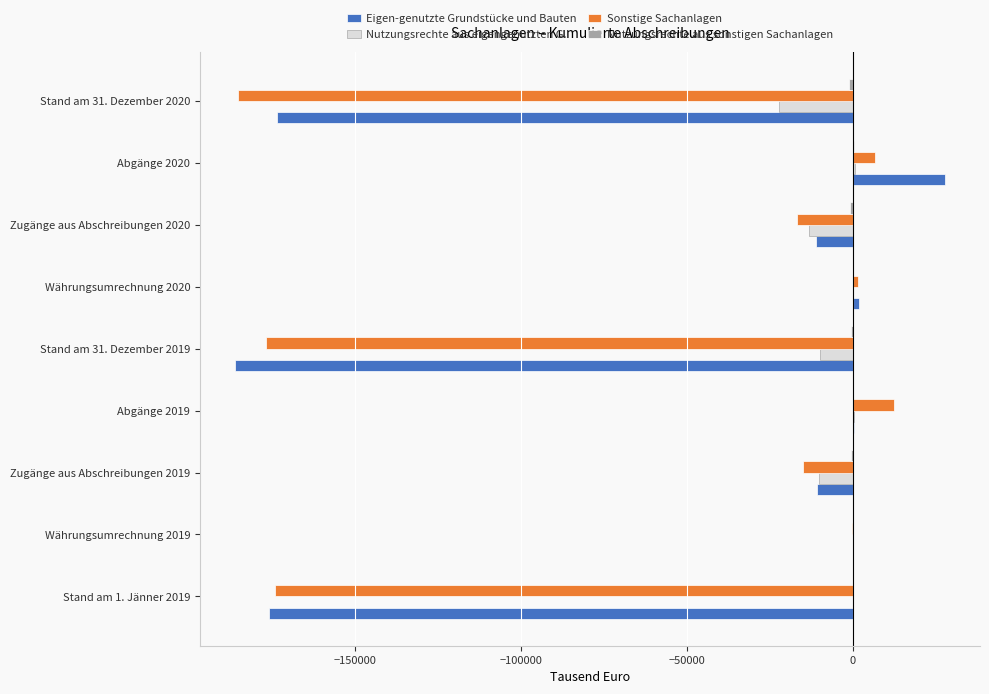

The value of Eigen­genutzte Grundstücke und Bauten at Zugänge aus Abschreibungen 2020 is -11142. True or false?

True